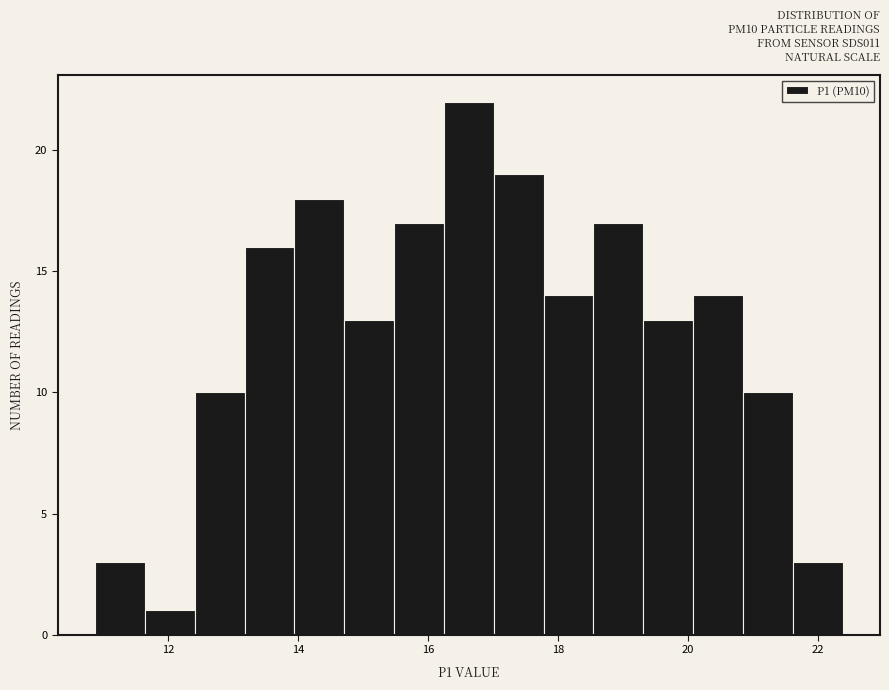

Around what value on the x-axis is the tallest bar? Give the approximate position of its centre, as read against the axis.

16.6